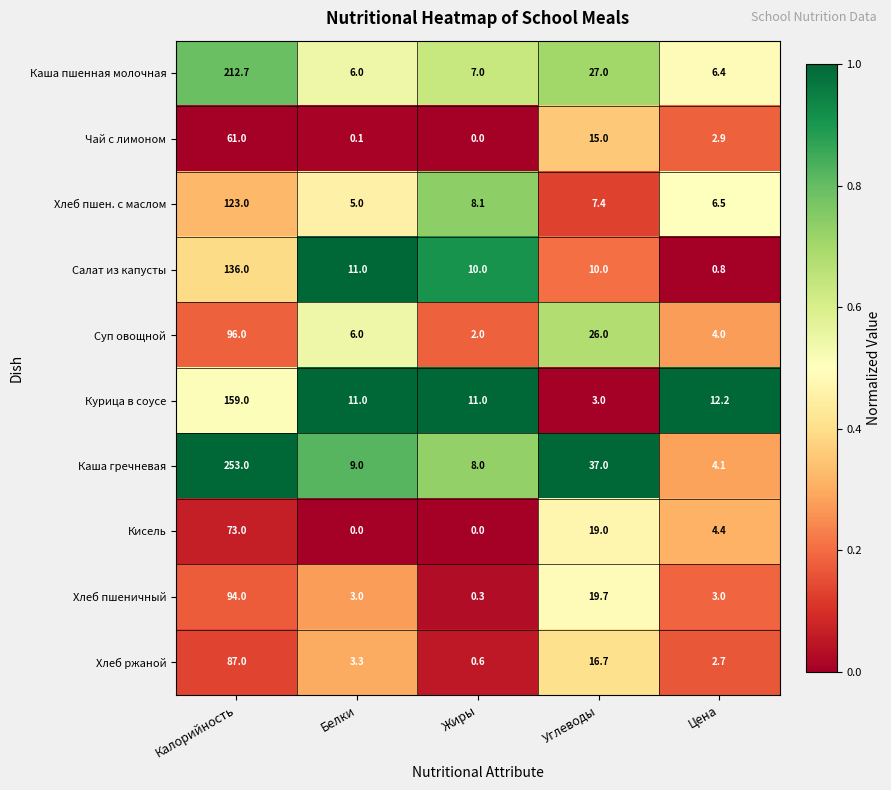

List the series in order of their peak value, highest first.

Каша гречневая, Каша пшенная молочная, Курица в соусе, Салат из капусты, Хлеб пшен. с маслом, Суп овощной, Хлеб пшеничный, Хлеб ржаной, Кисель, Чай с лимоном